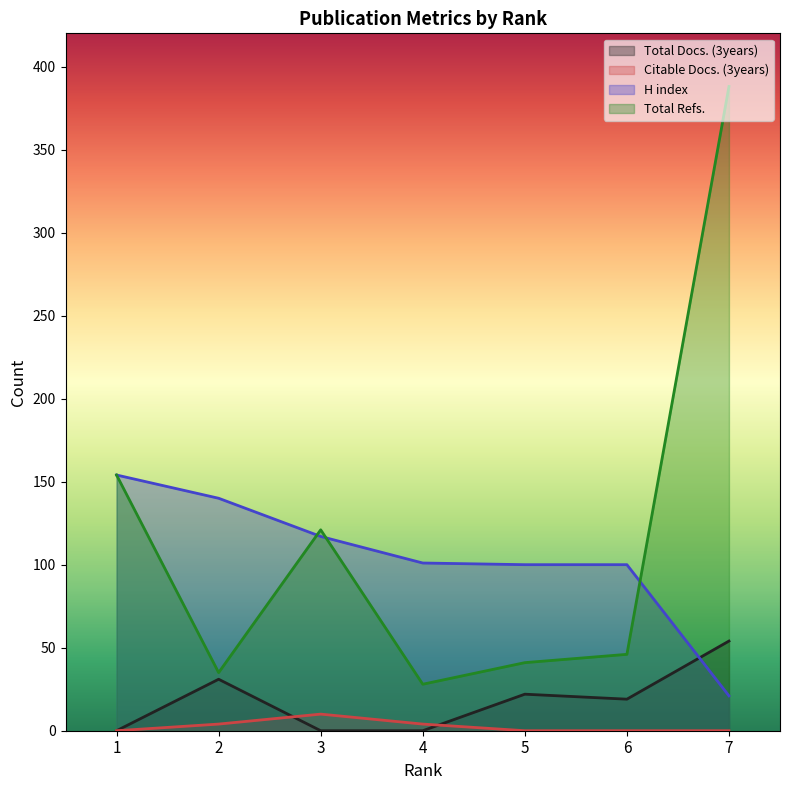

Which series ends up on top after the final intersection of H index and Total Docs. (3years)?

Total Docs. (3years)